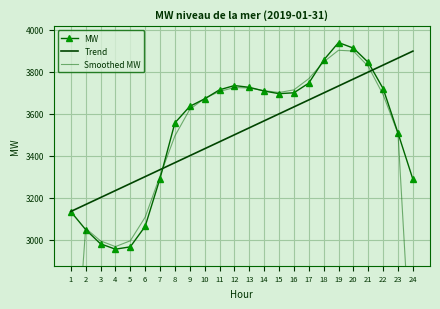

How many data points in Trend are above 3533?

12